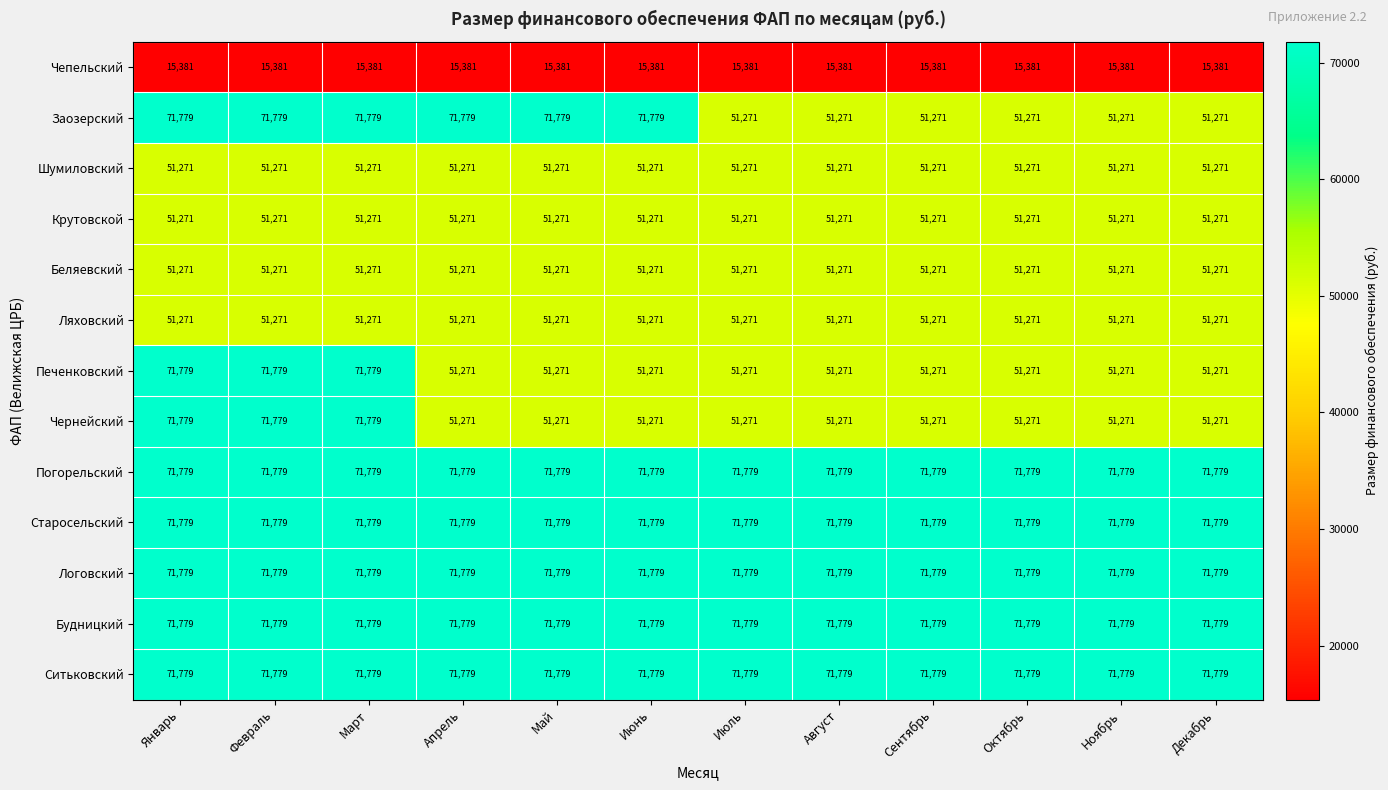

Read the Старосельский value at Май.

71779